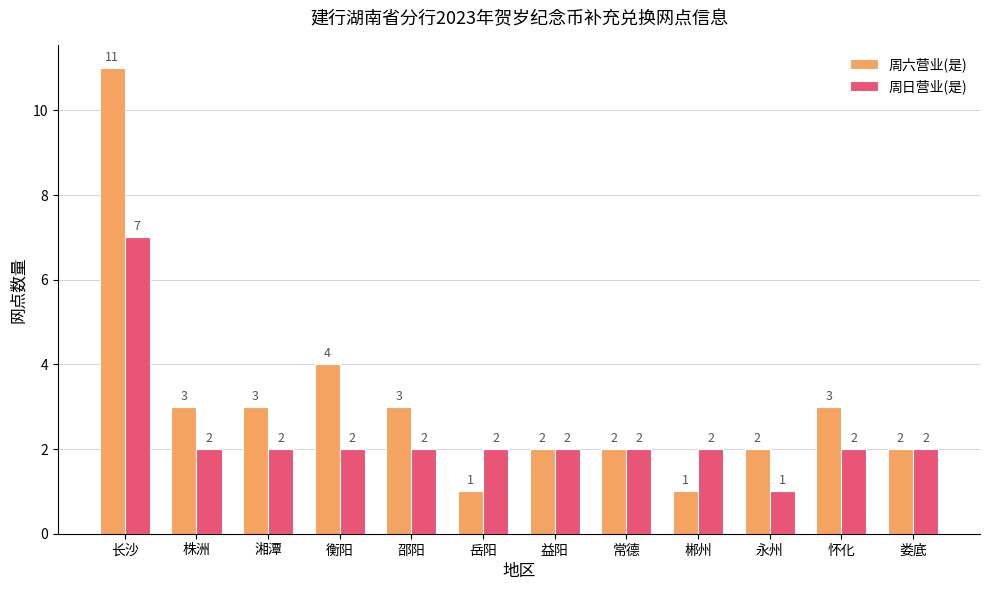

What is the total value across all series at 衡阳?

6